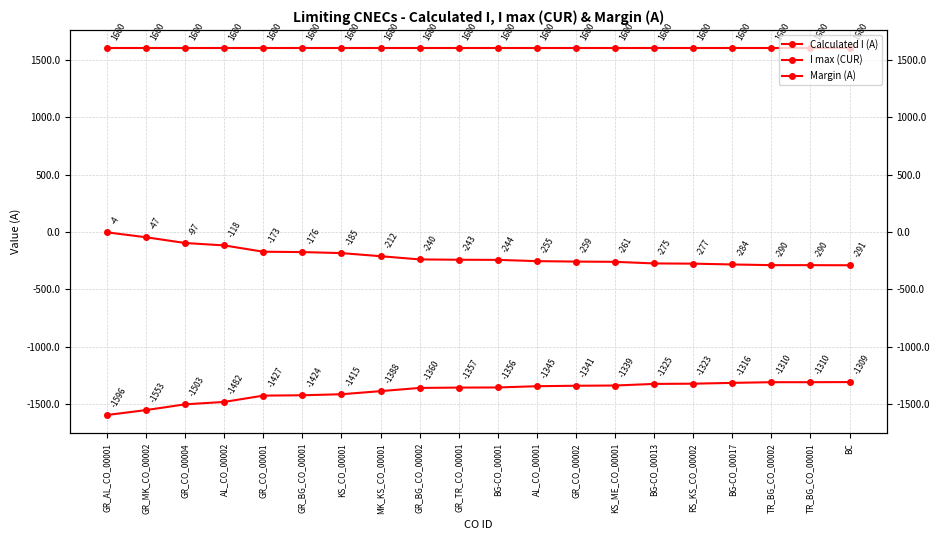

How many data points in Margin (A) are above -243?

9